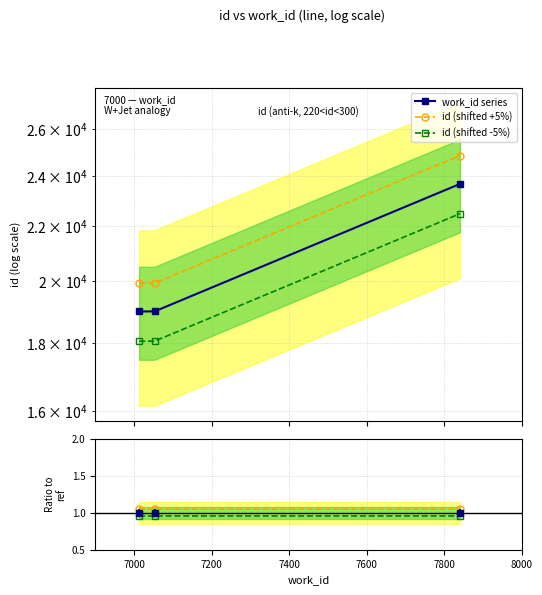

The value of work_id series at 7000 is 29160.8. True or false?

False